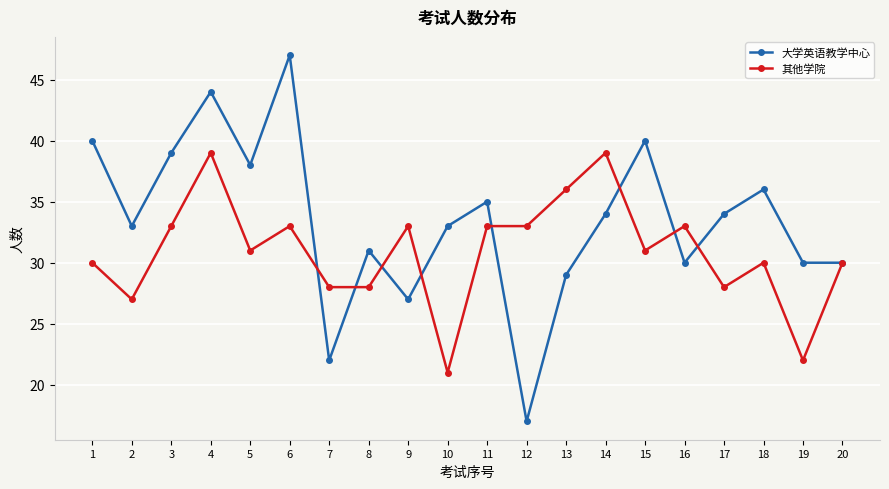

What is the value of the 其他学院 point at the 10th from the left?

21